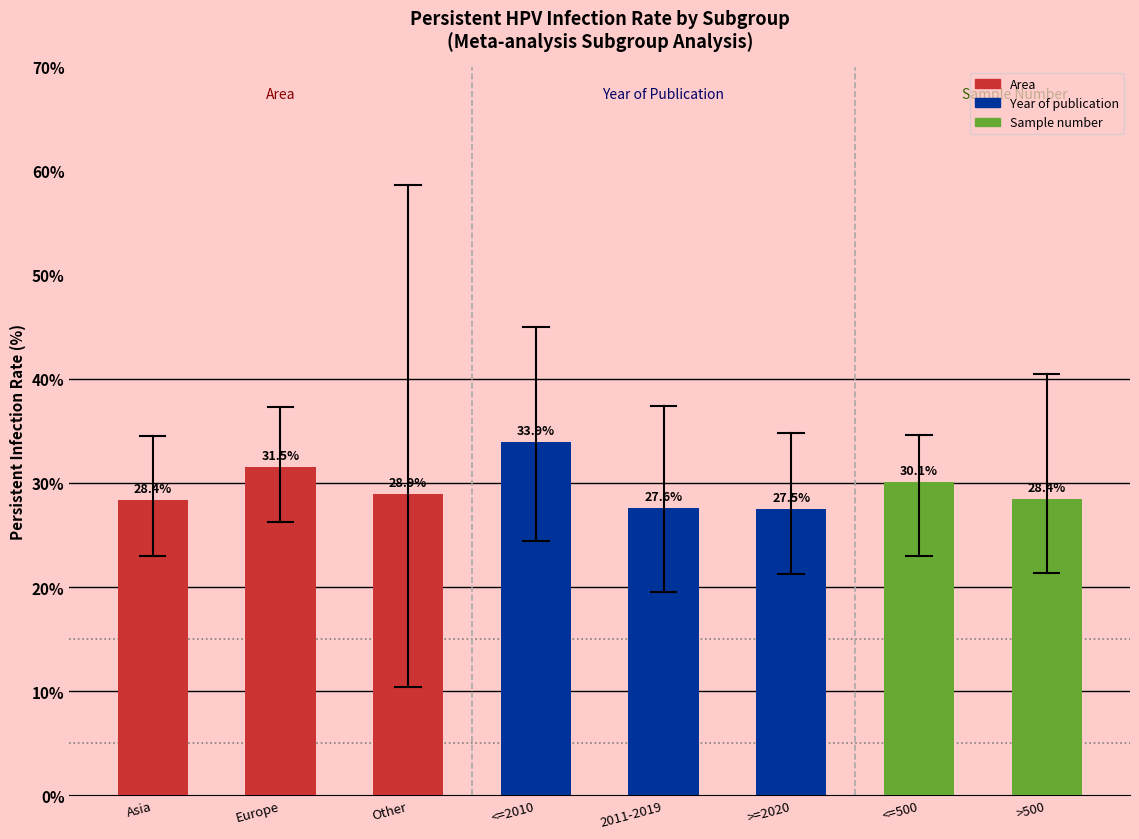

At which label does the data first exceed 28?

Asia